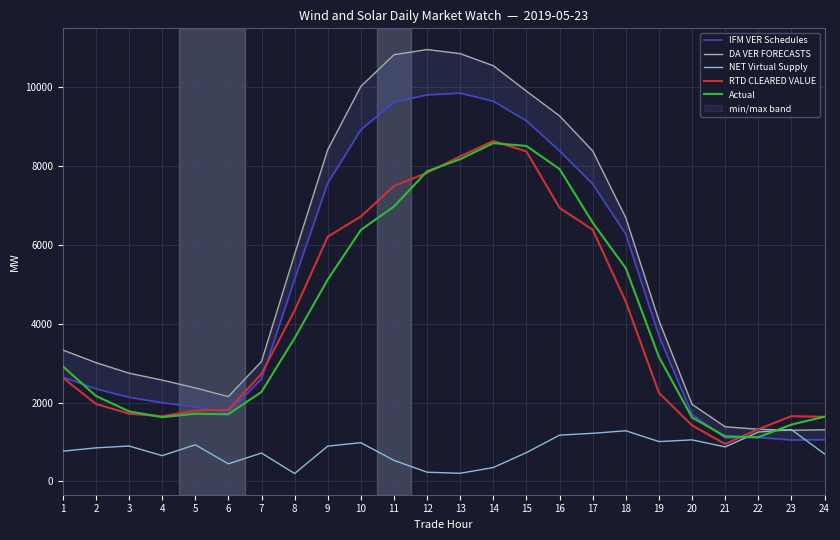

True or false: IFM VER Schedules and DA VER FORECASTS cross at least once.

False